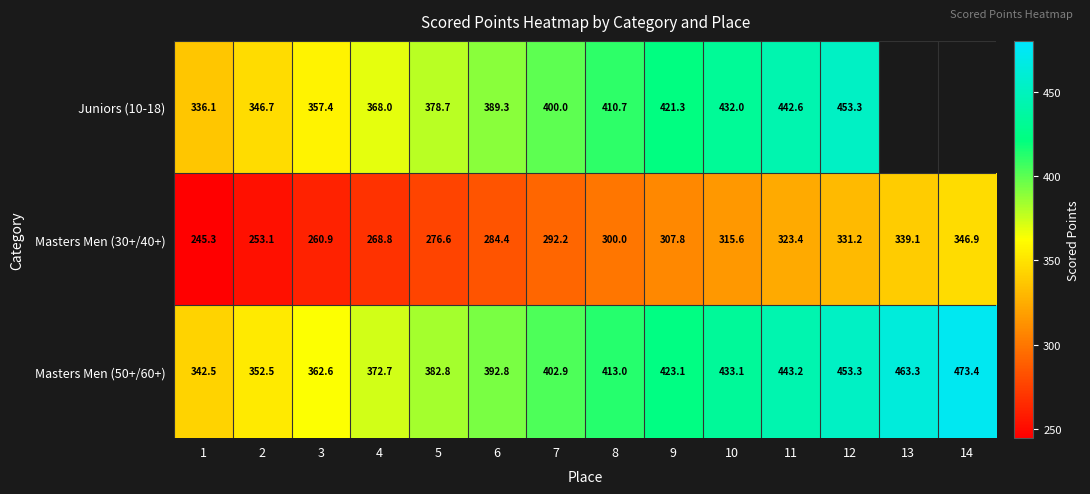

Rank the series by their maximum value, from lowest to highest.

Masters Men (30+/40+), Juniors (10-18), Masters Men (50+/60+)